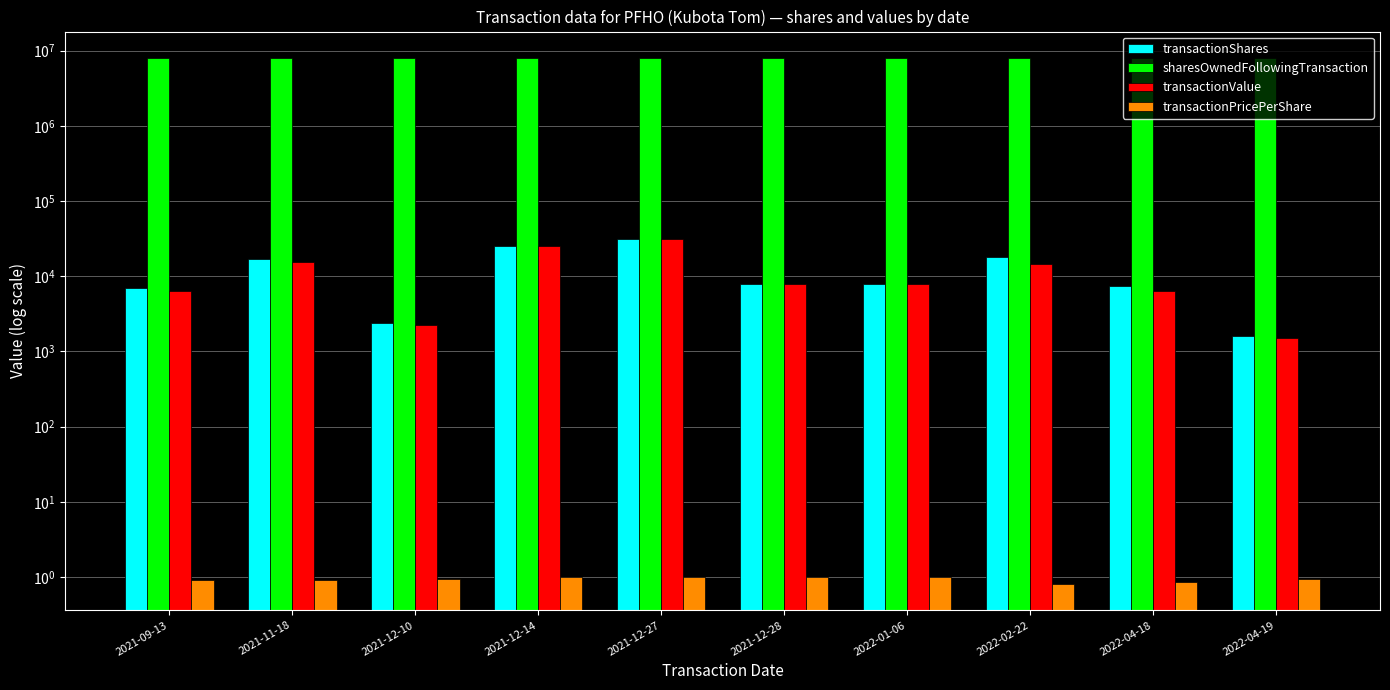

Rank the series at 2022-04-18 from highest to lowest value.

sharesOwnedFollowingTransaction, transactionShares, transactionValue, transactionPricePerShare